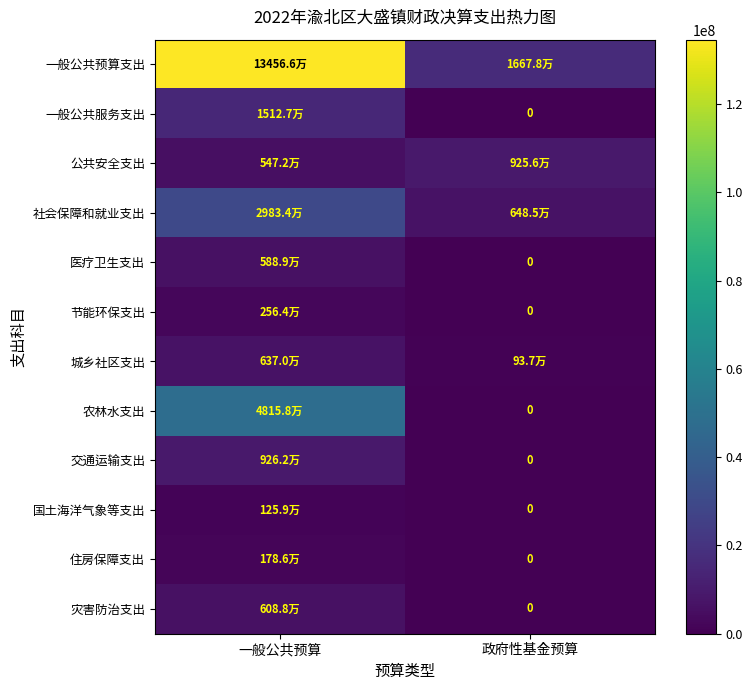

Rank the series by their maximum value, from lowest to highest.

国土海洋气象等支出, 住房保障支出, 节能环保支出, 医疗卫生支出, 灾害防治支出, 城乡社区支出, 公共安全支出, 交通运输支出, 一般公共服务支出, 社会保障和就业支出, 农林水支出, 一般公共预算支出